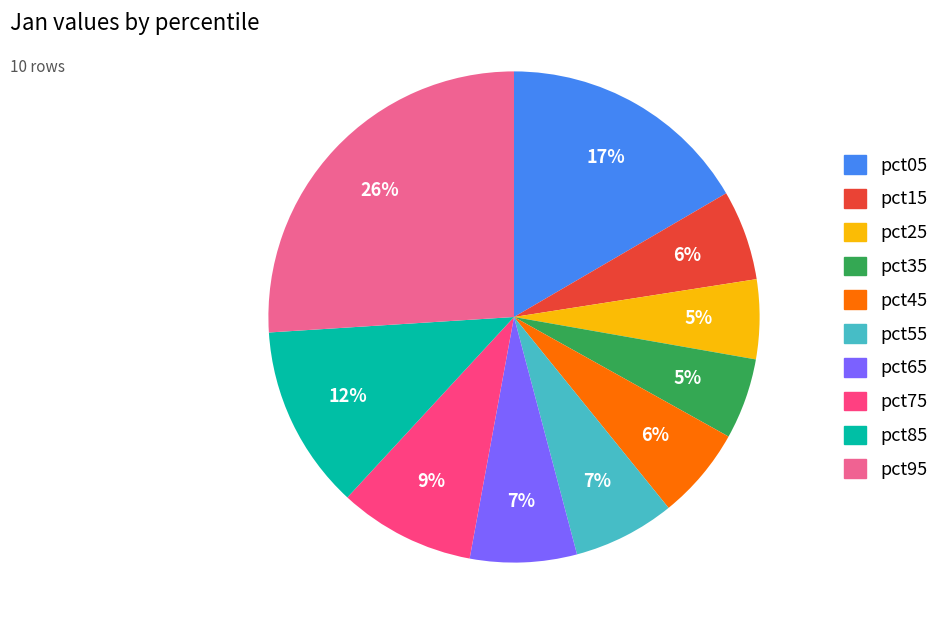

Is it true that pct75 is 9% of the pie?

True